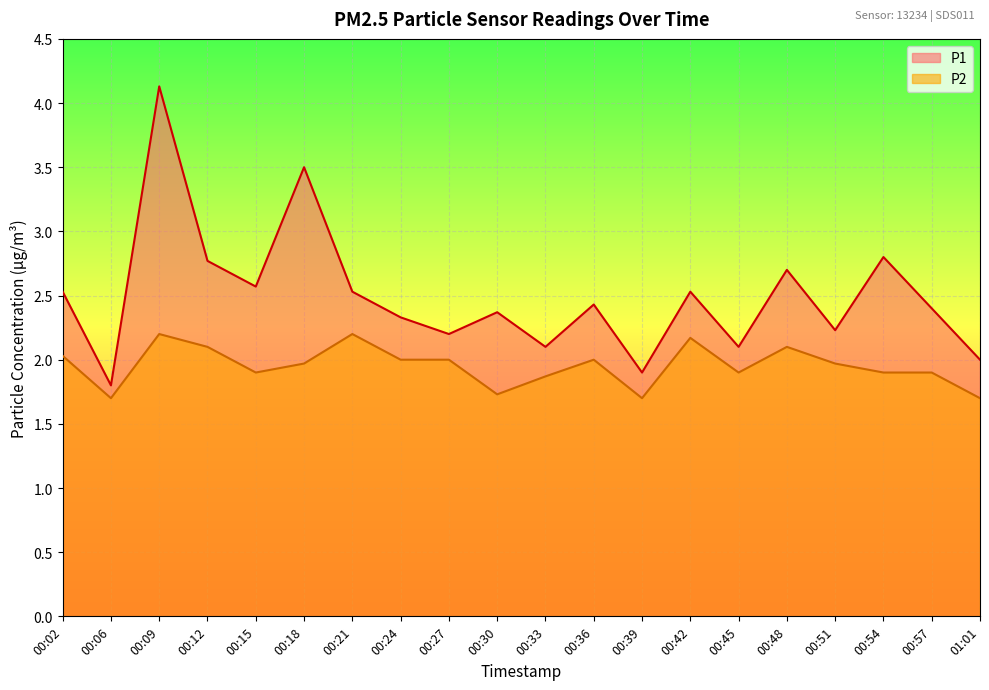

Reading left to right, list all the values displayed in this chart.

P1: 00:02=2.5	00:06=1.8	00:09=4.1	00:12=2.8	00:15=2.6	00:18=3.5	00:21=2.5	00:24=2.3	00:27=2.2	00:30=2.4	00:33=2.1	00:36=2.4	00:39=1.9	00:42=2.5	00:45=2.1	00:48=2.7	00:51=2.2	00:54=2.8	00:57=2.4	01:01=2.0
P2: 00:02=2.0	00:06=1.7	00:09=2.2	00:12=2.1	00:15=1.9	00:18=2.0	00:21=2.2	00:24=2.0	00:27=2.0	00:30=1.7	00:33=1.9	00:36=2.0	00:39=1.7	00:42=2.2	00:45=1.9	00:48=2.1	00:51=2.0	00:54=1.9	00:57=1.9	01:01=1.7